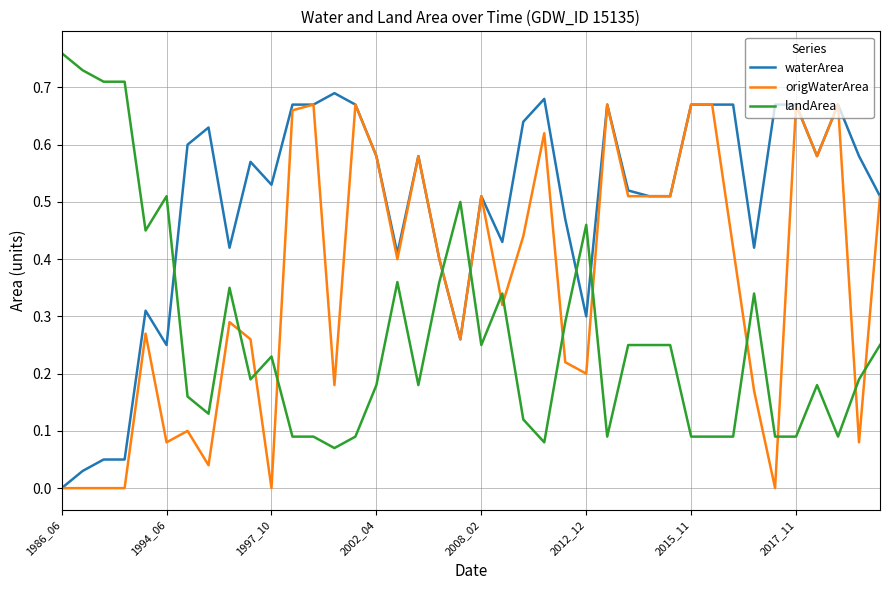

Which series has the largest total across all categories?

waterArea